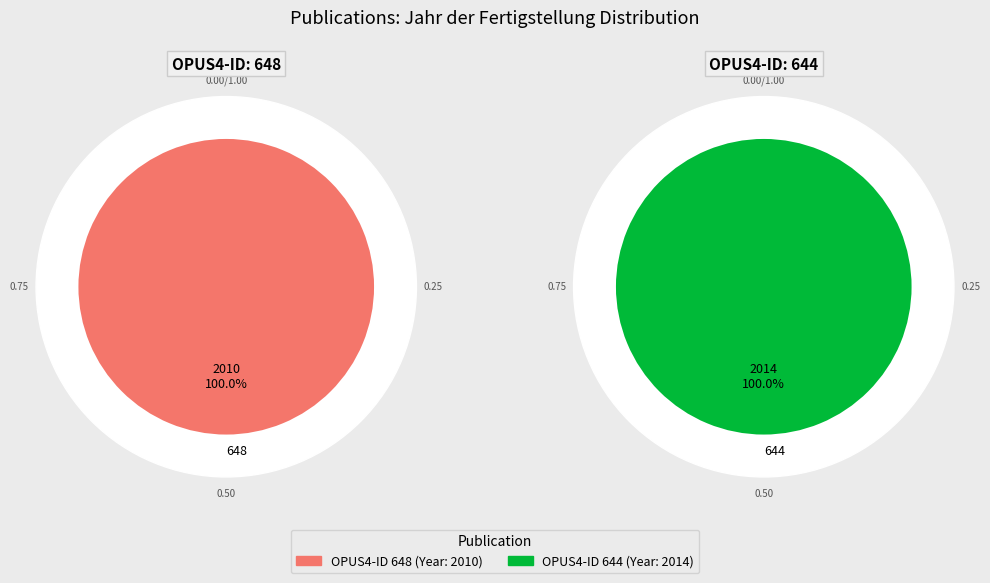

True or false: 644 accounts for 59% of the total.

False